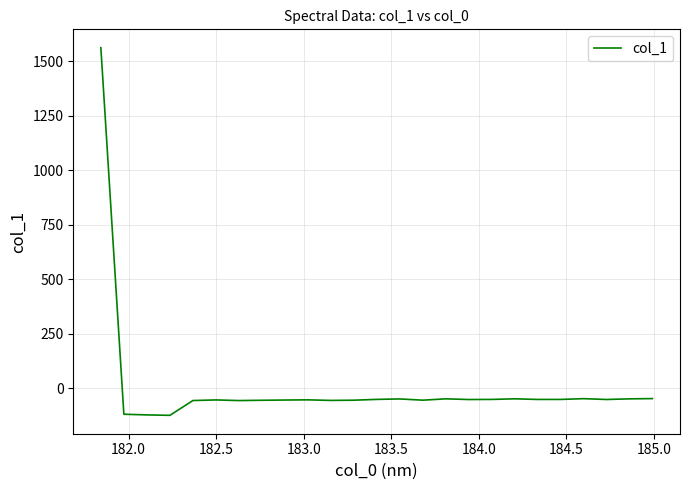

How many values are below zero?

24